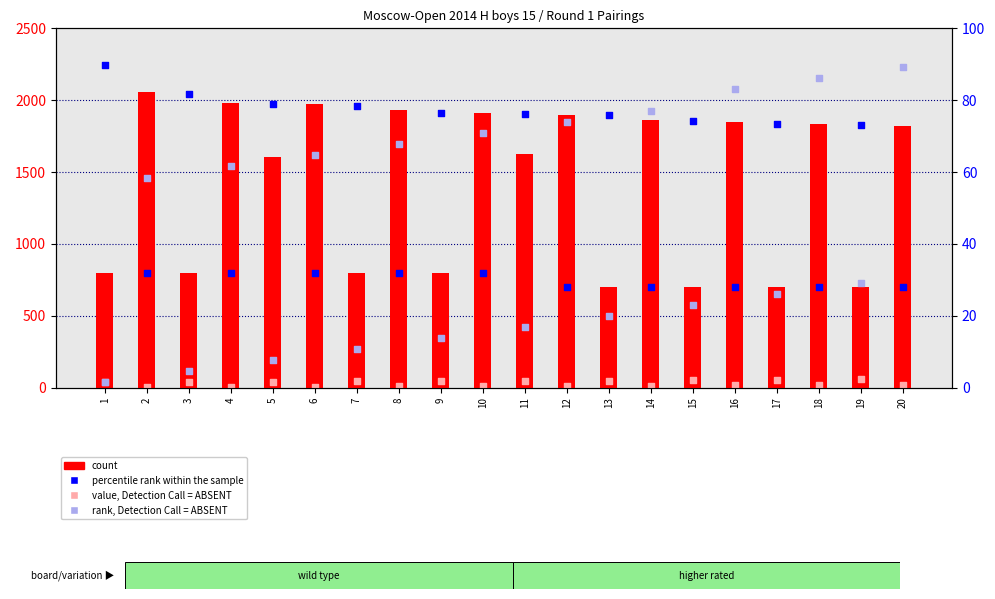

Which series has the largest total across all categories?

count